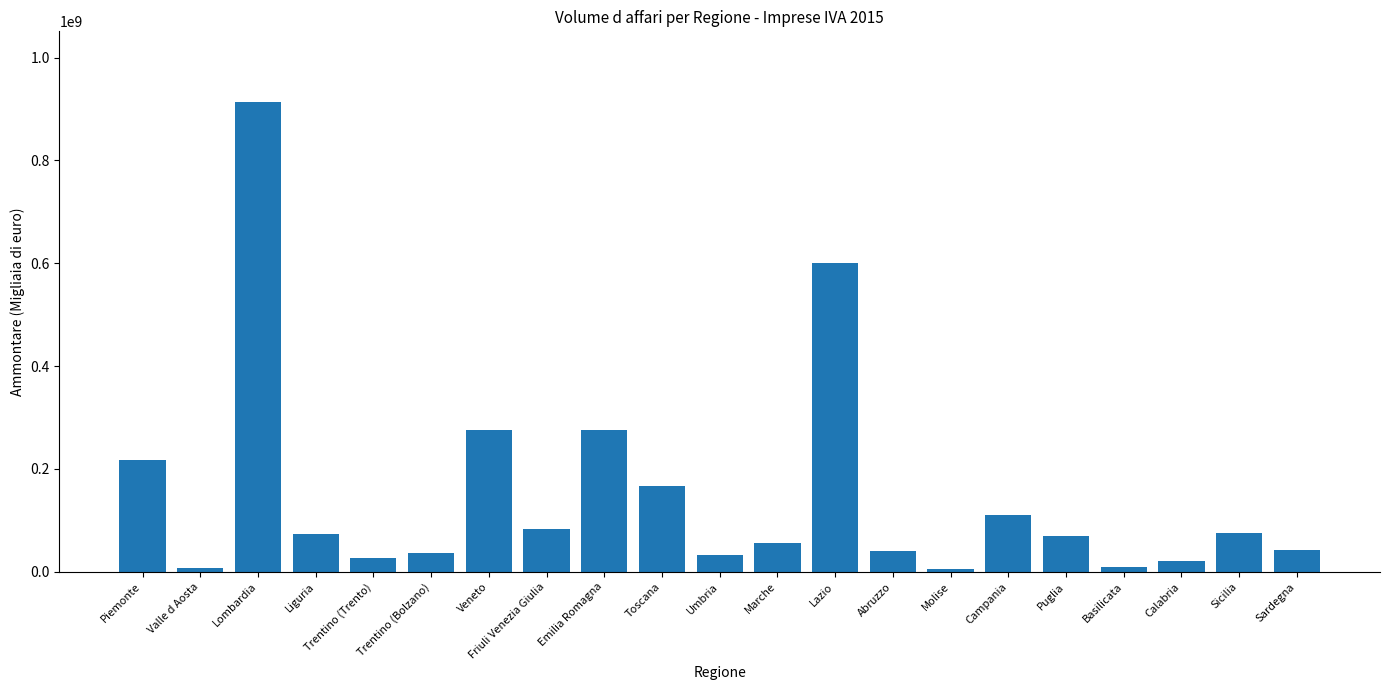

What is the label of the 12th bar from the left?

Marche